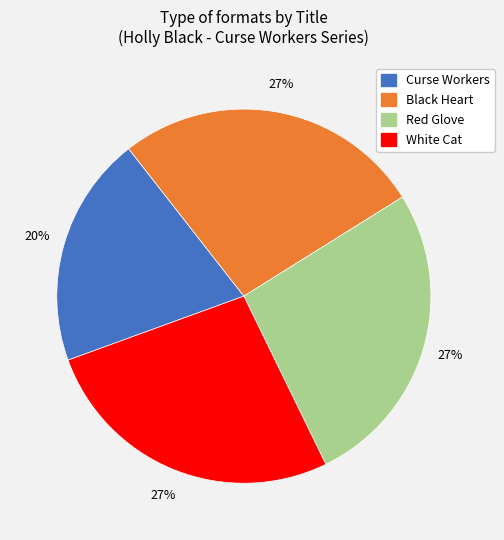

Which slice is the smallest?

Curse Workers